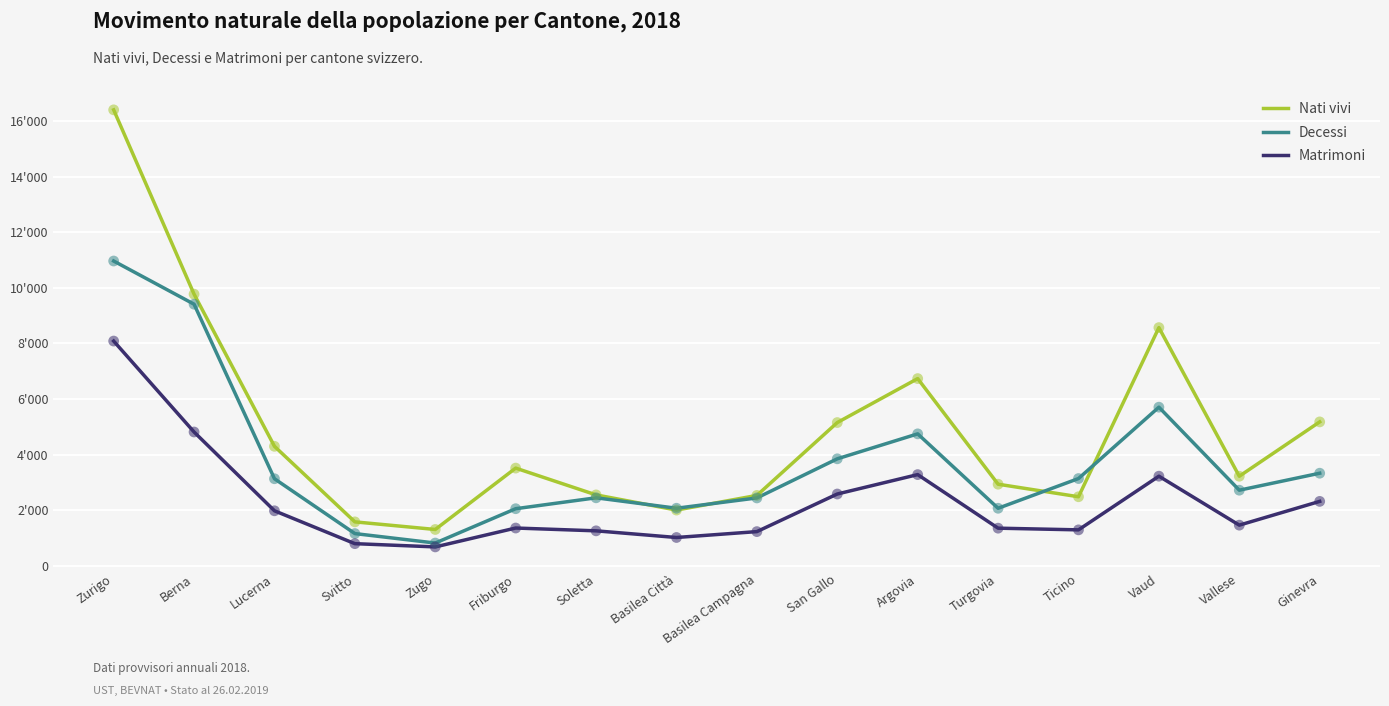

At which category is the sum across all series the highest?

Zurigo